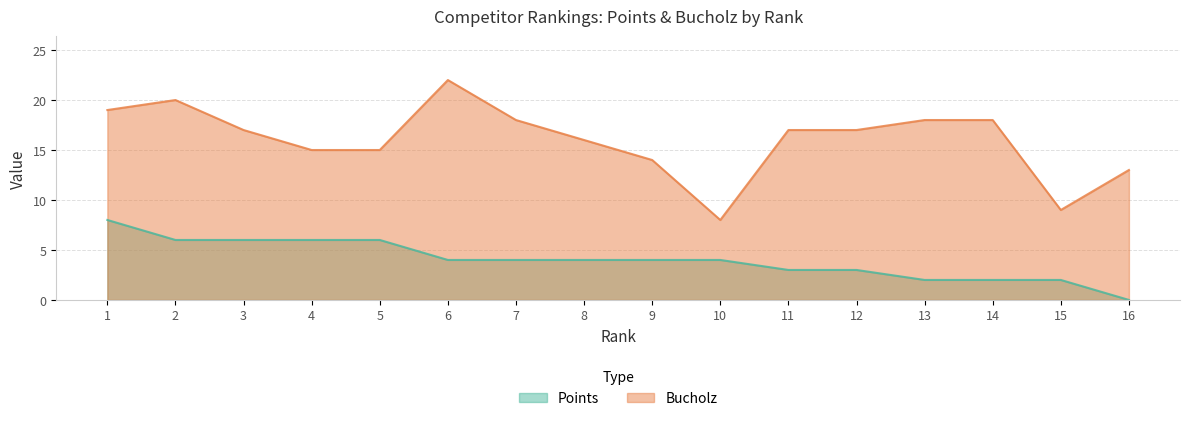

What is the difference between the second highest and second lowest values in the Points series?

4